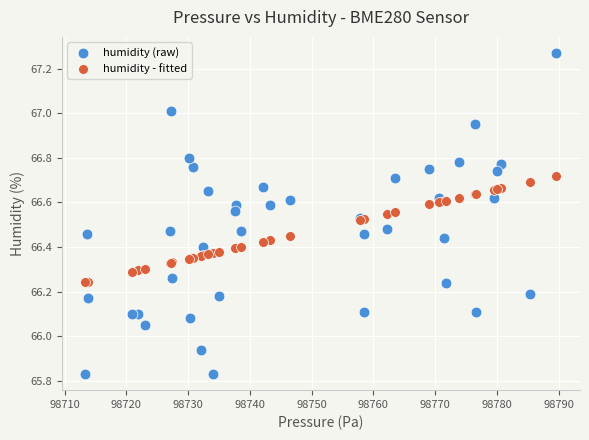

Which series contains the highest Y value?

humidity (raw)